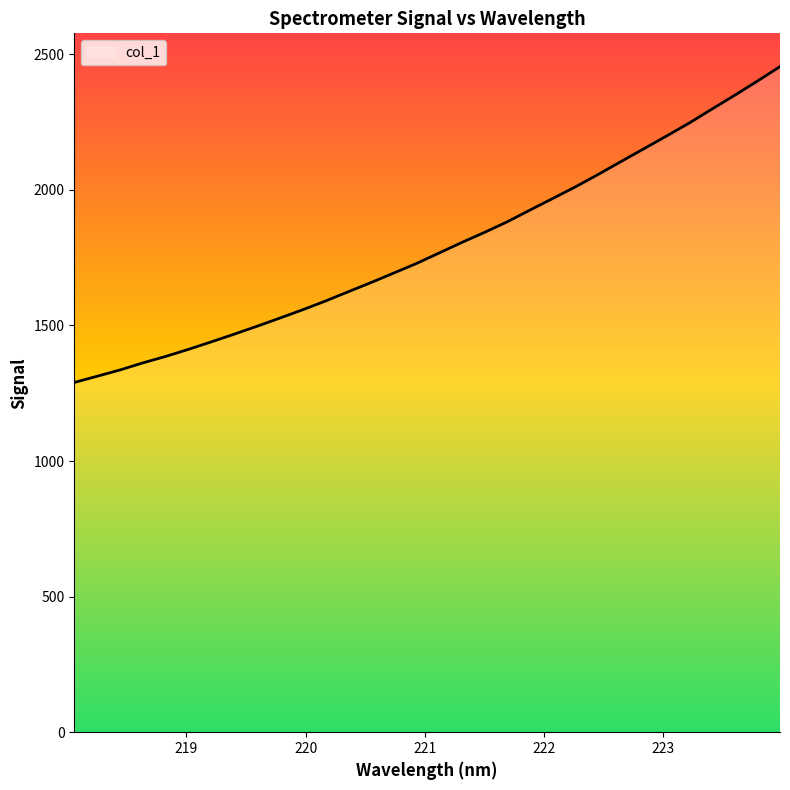

What is the difference between the maximum and minimum values?

1164.8